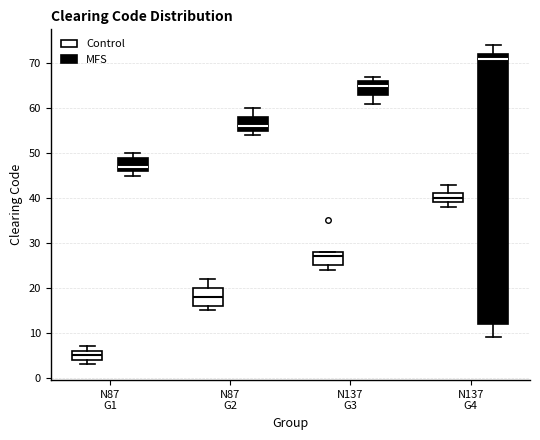

Which box's median line is the lowest?

N87 G1 (Control)